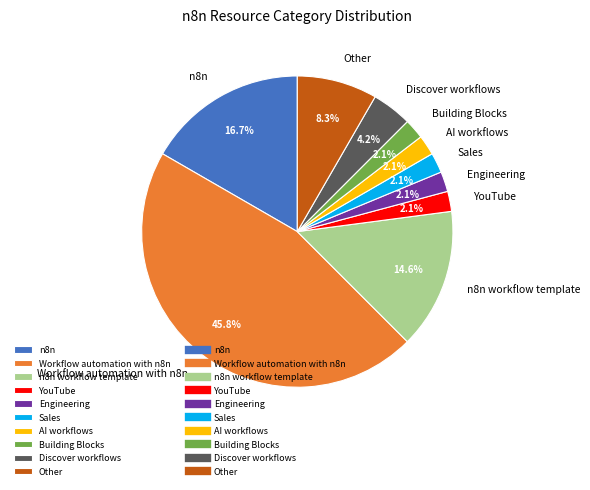

Does any single category account for the majority?

No